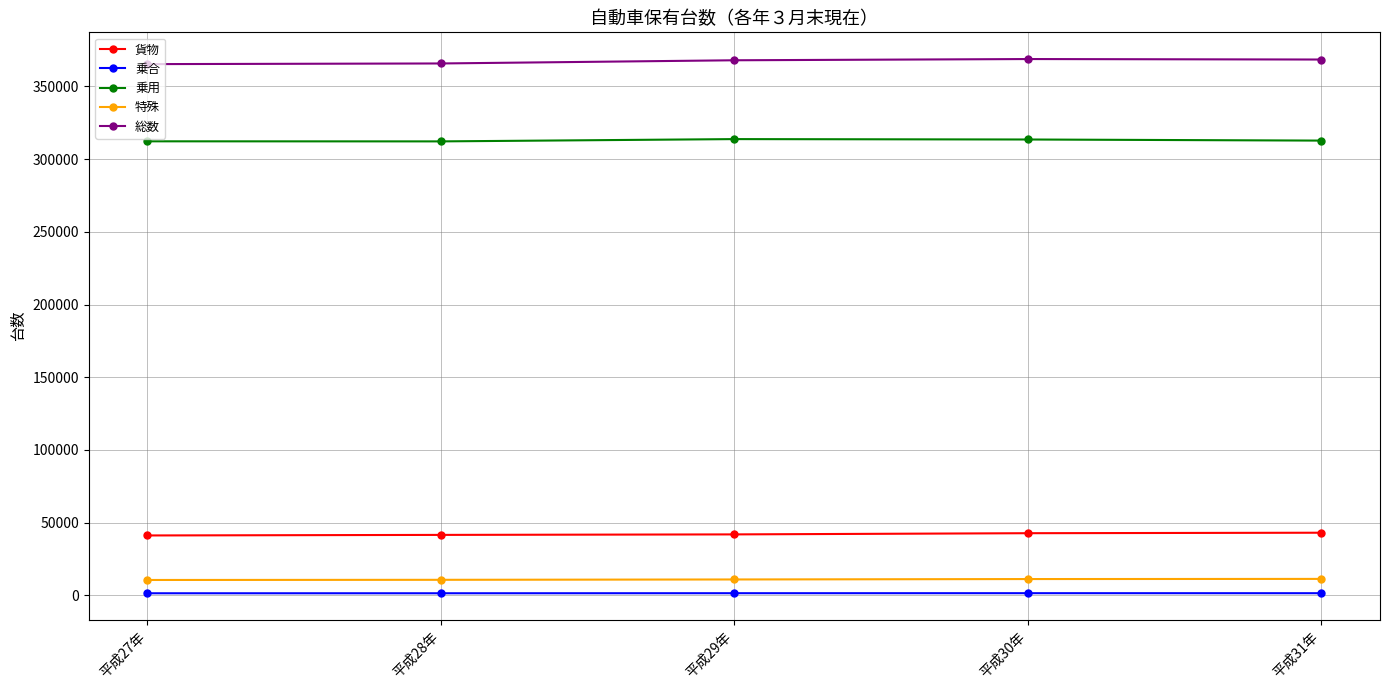

True or false: 貨物 and 総数 intersect in this chart.

False